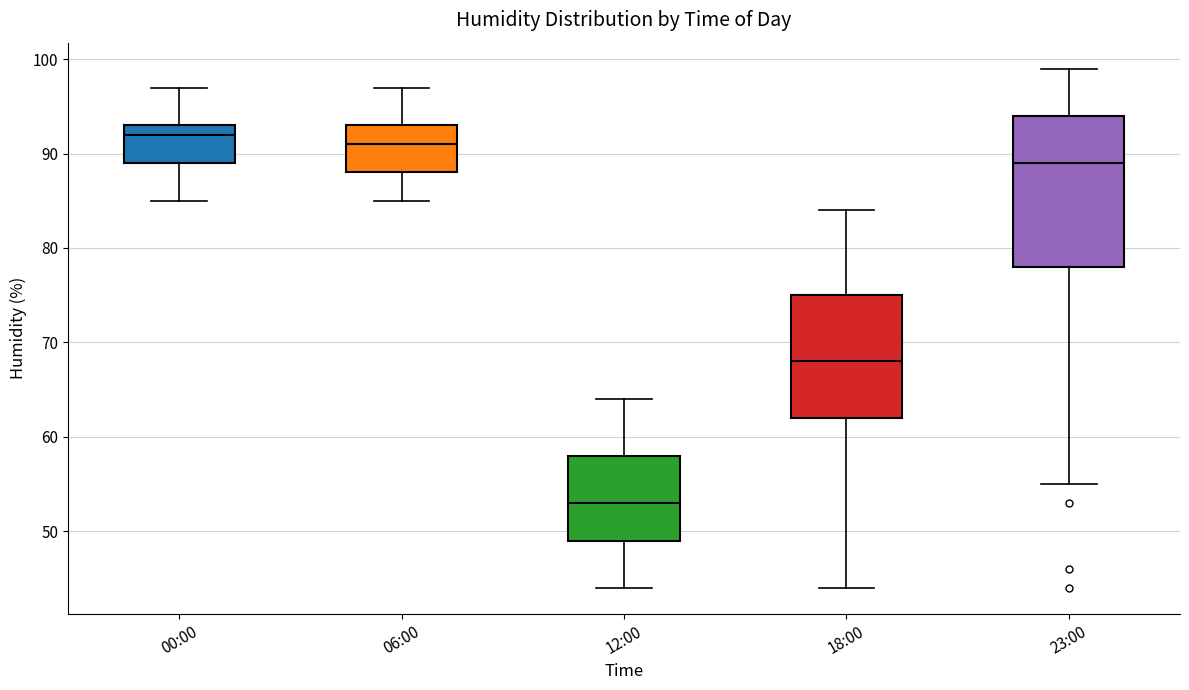

Reading left to right, read every box against the y-axis: the position of its median line, the range the box covers, and the ends of its whiskers. The values are not printed on the chart, so give them approximately, as read against the axis.

00:00: median 92, box 89 to 93, whiskers 85 to 97
06:00: median 91, box 88 to 93, whiskers 85 to 97
12:00: median 53, box 49 to 58, whiskers 44 to 64
18:00: median 68, box 62 to 75, whiskers 44 to 84
23:00: median 89, box 78 to 94, whiskers 55 to 99